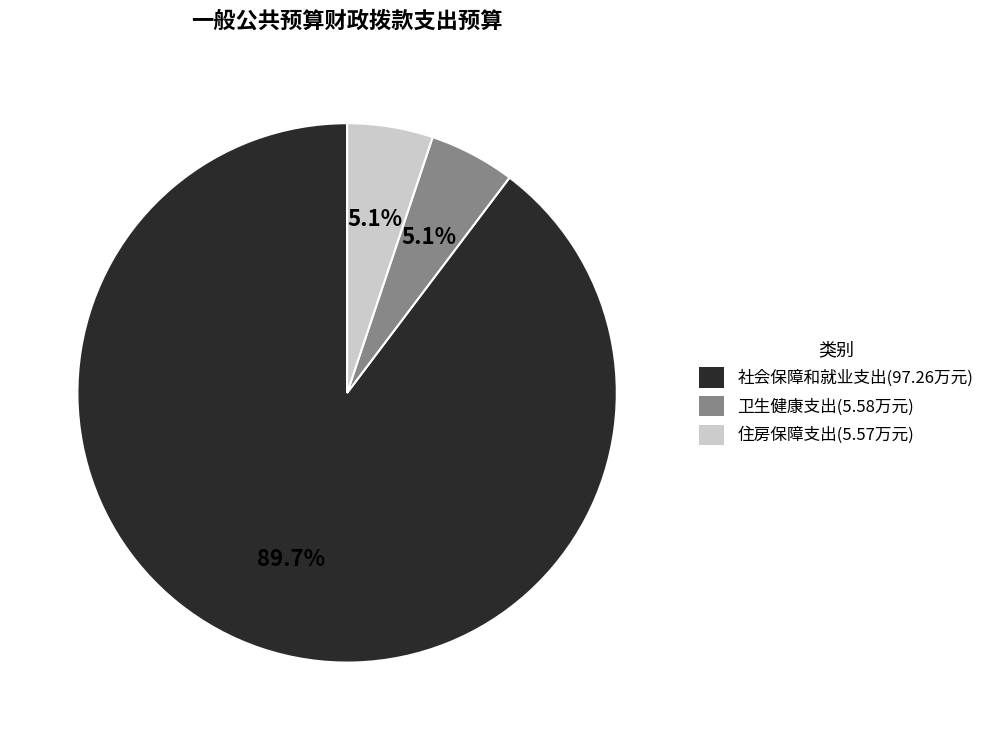

Which category has the biggest portion of the pie?

社会保障和就业支出